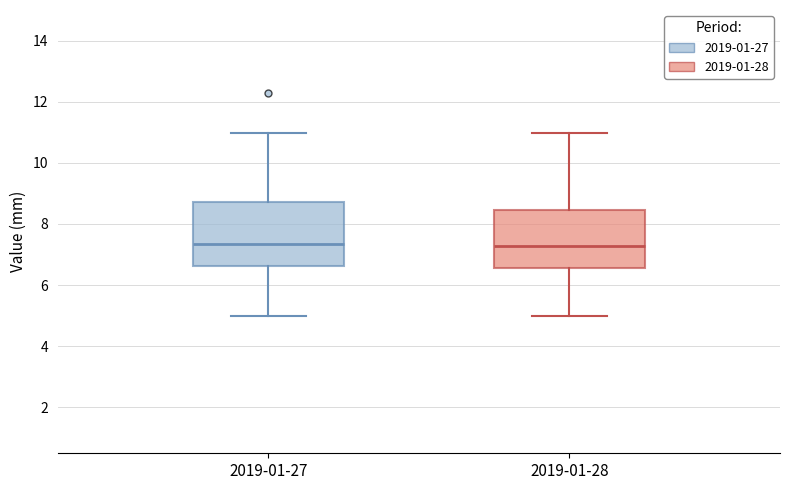

Reading left to right, read every box against the y-axis: the position of its median line, the range the box covers, and the ends of its whiskers. The values are not printed on the chart, so give them approximately, as read against the axis.

2019-01-27: median 7.4, box 6.6 to 8.8, whiskers 5.0 to 11.0
2019-01-28: median 7.2, box 6.6 to 8.4, whiskers 5.0 to 11.0